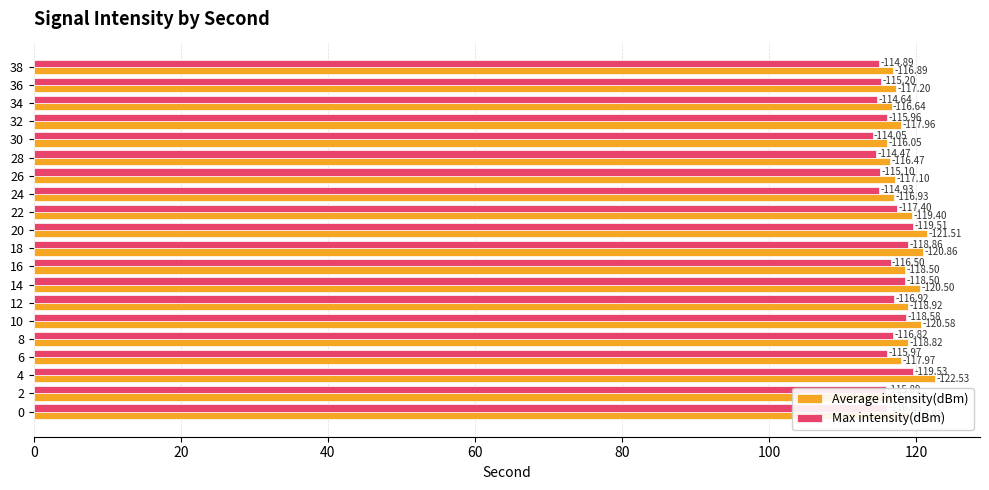

What are all the series names shown in the legend?

Average intensity(dBm), Max intensity(dBm)